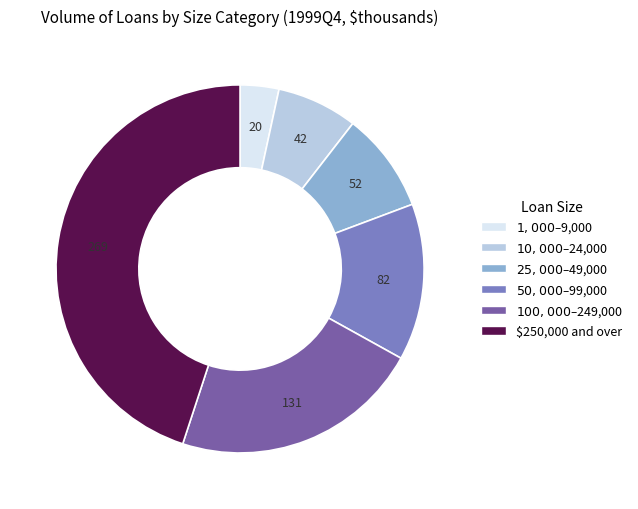

Is there any slice that represents more than half of the pie?

No